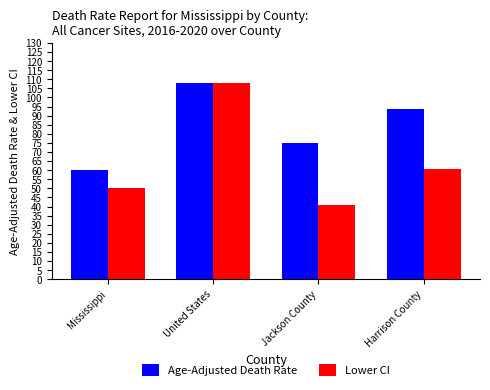

What is the highest value of the Age-Adjusted Death Rate series?

108.2